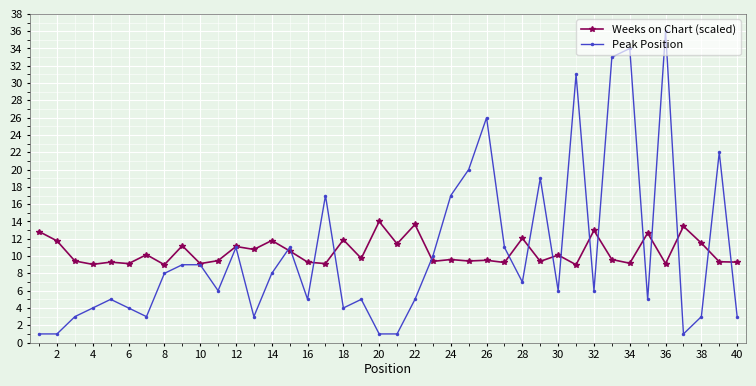

What is the highest value of the Weeks on Chart (scaled) series?

14.0